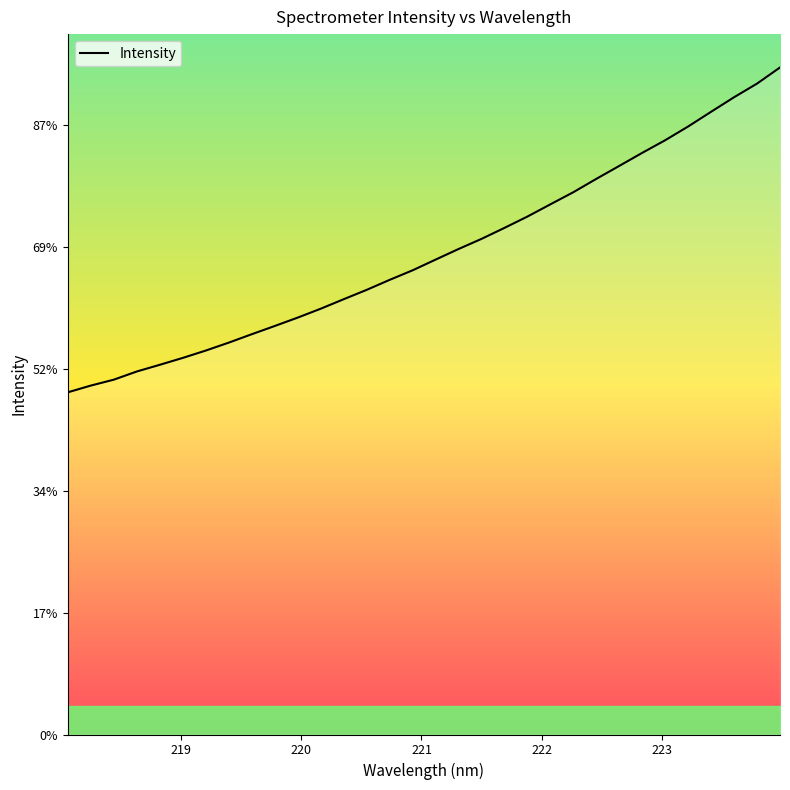

What is the sum of all values?

63254.0